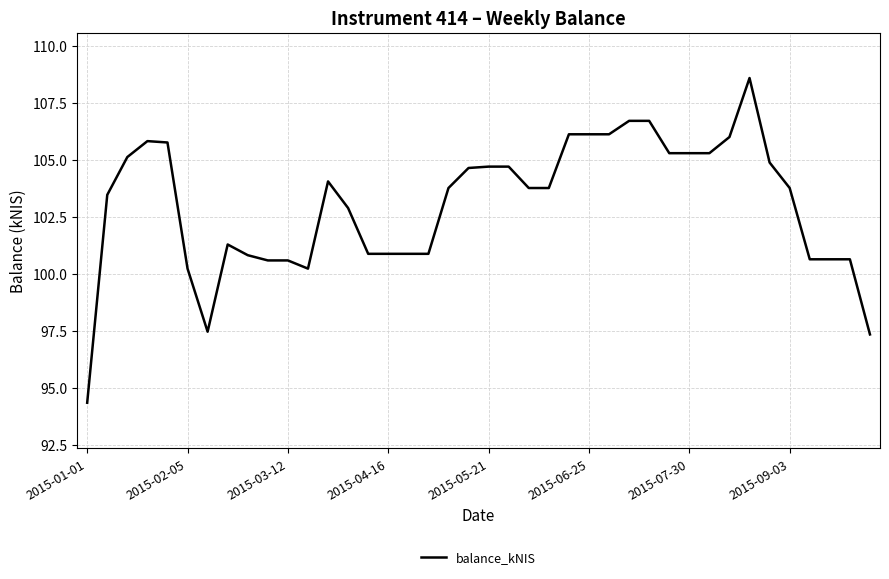

True or false: there are more than 0 points higher than both neighbors.

True